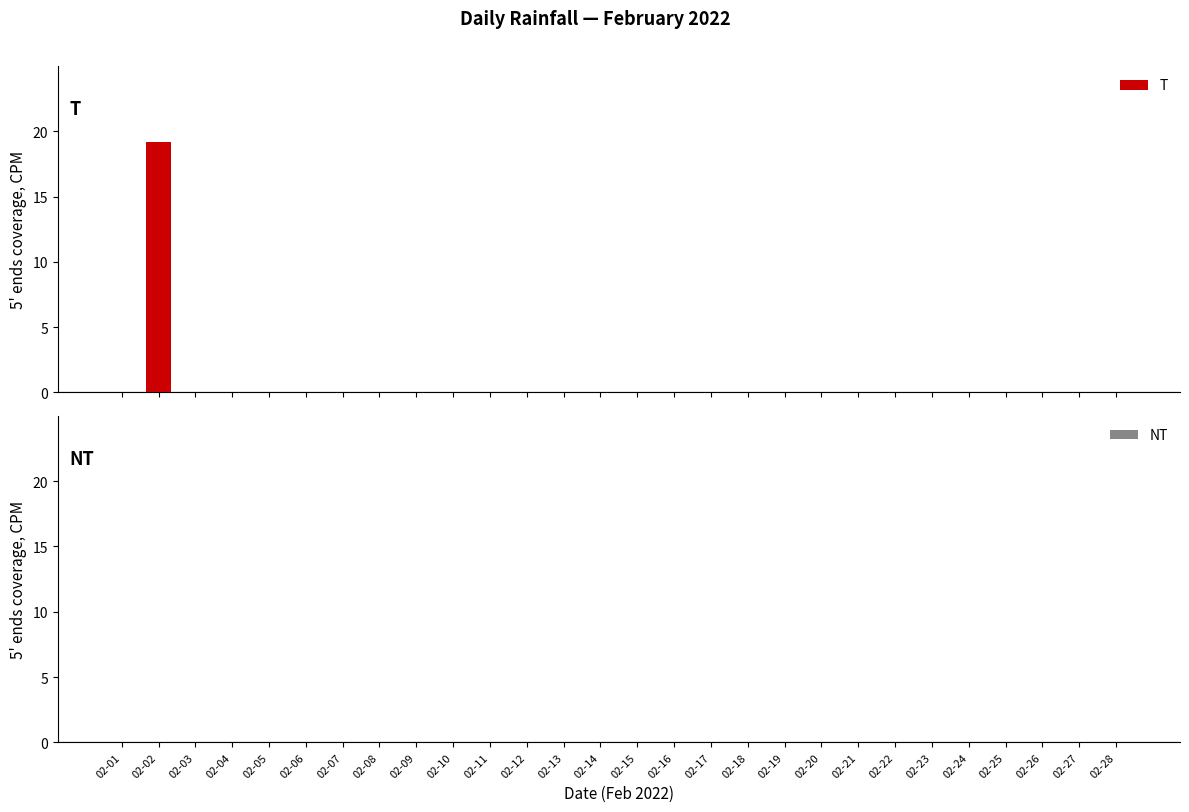

What is the greatest value displayed?

19.2